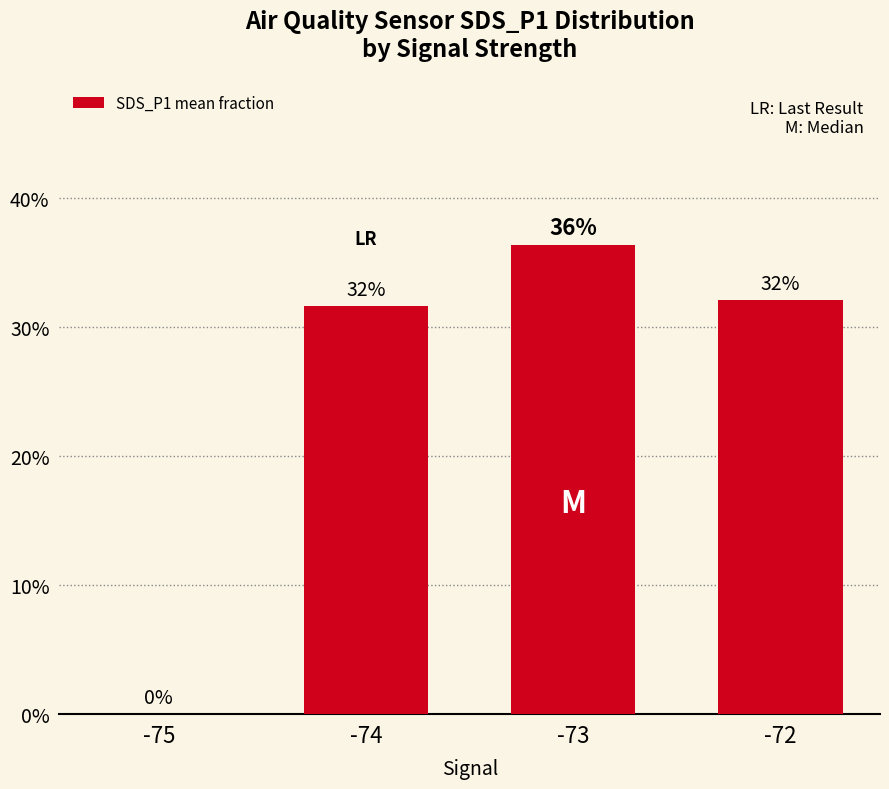

List the labels in order of value, largest first.

-73, -72, -74, -75